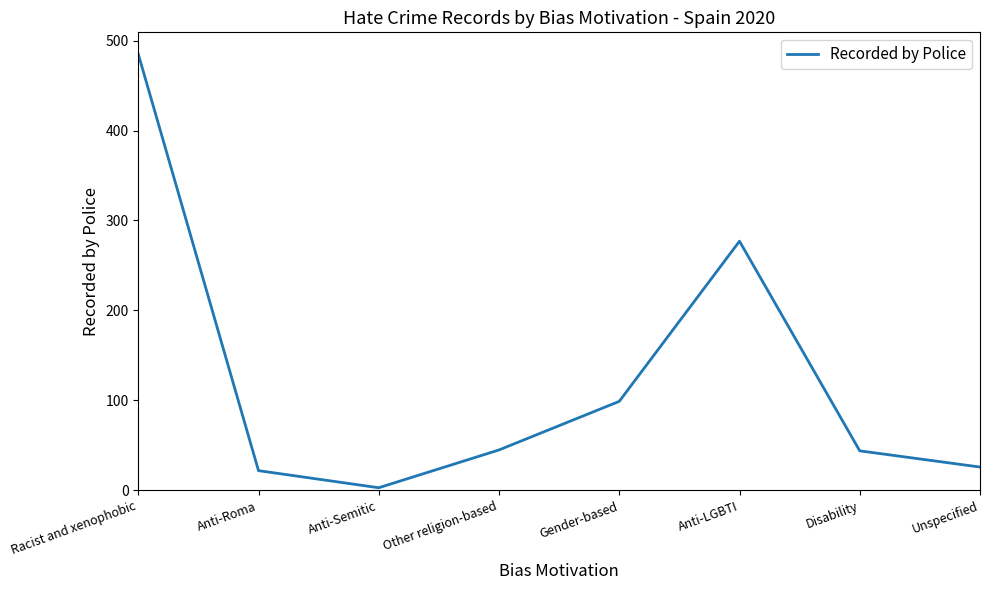

The chart shows a value of 99 at Gender-based. True or false?

True